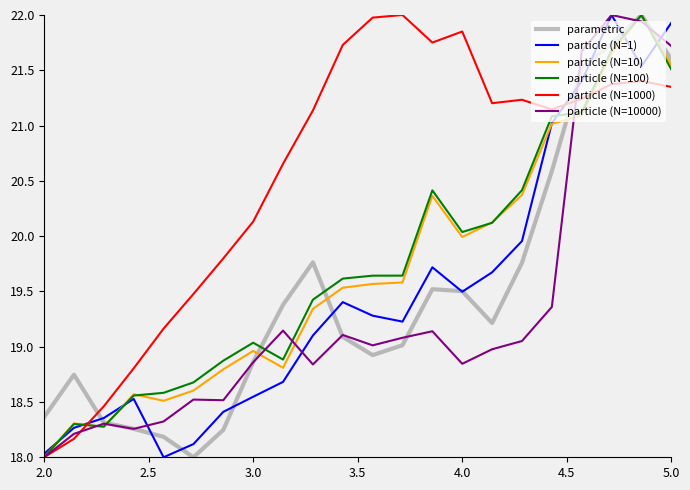

Which series has the largest total across all categories?

particle (N=1000)